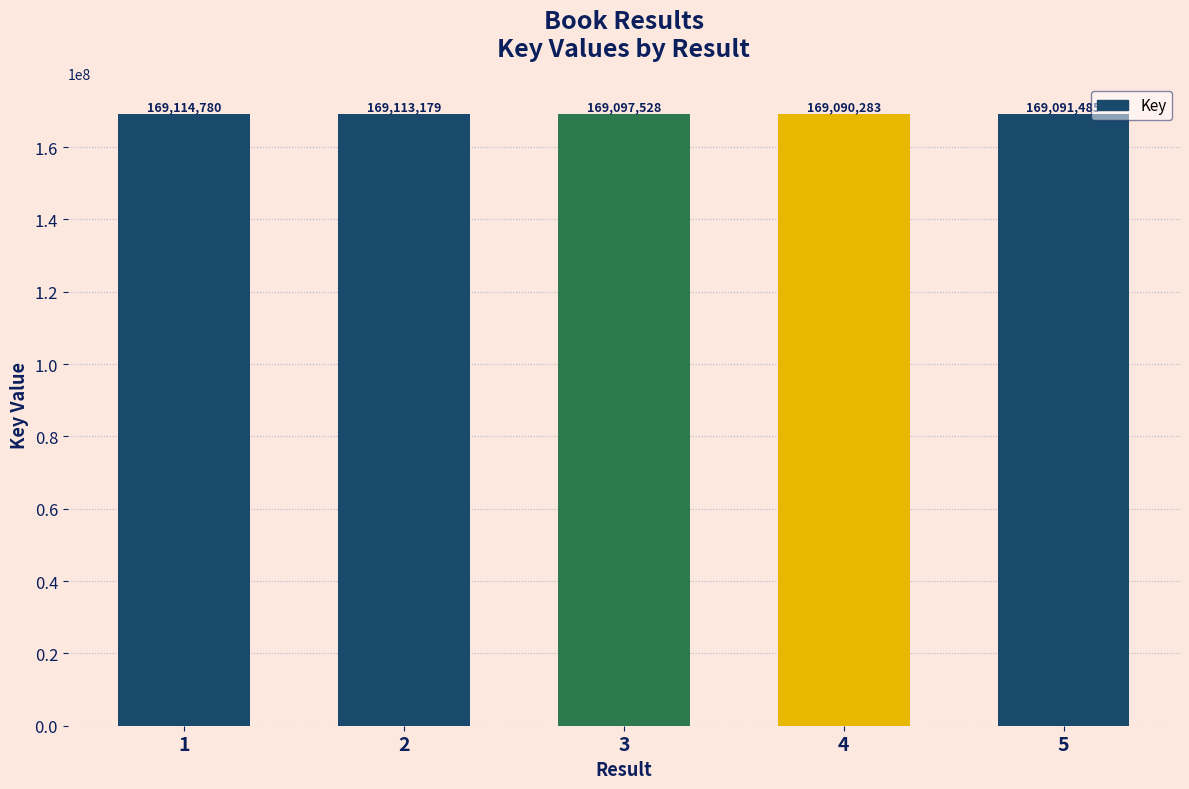

What is the maximum value shown in the chart?

169114780